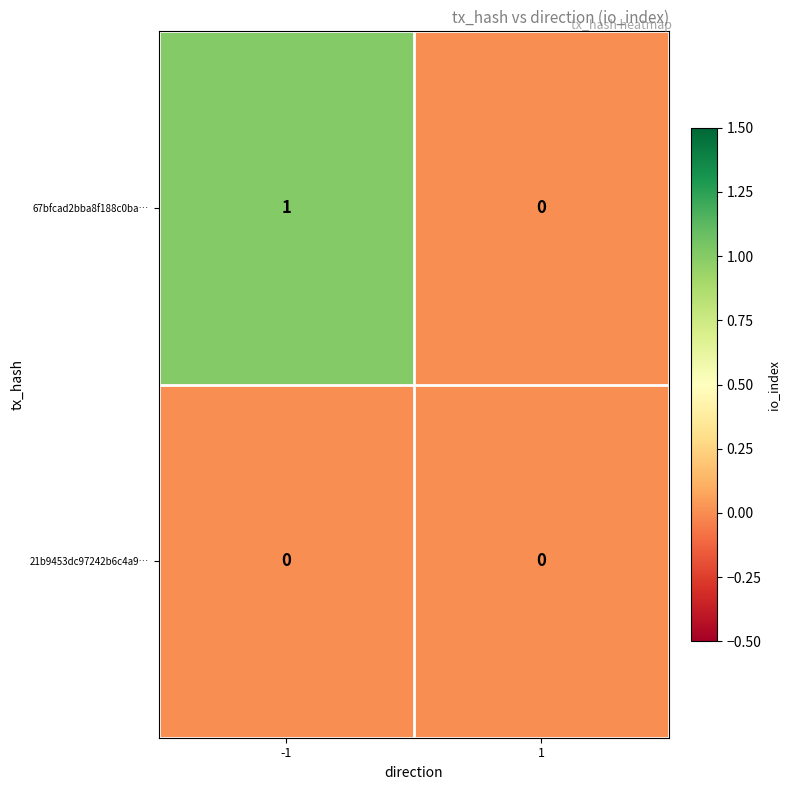

Count the number of data series in this chart.

2